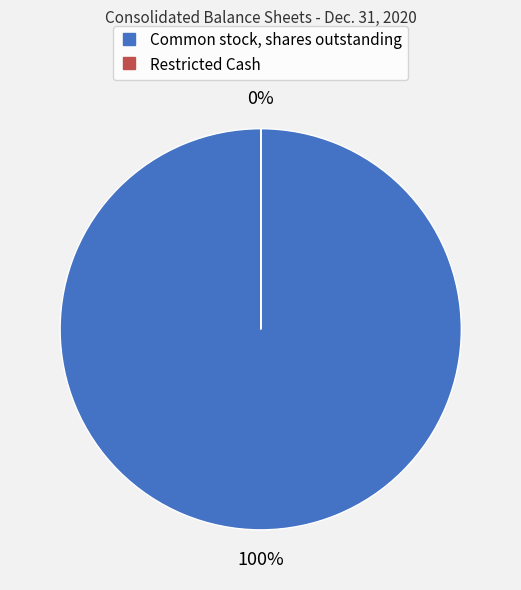

What is the majority slice?

Common stock, shares outstanding